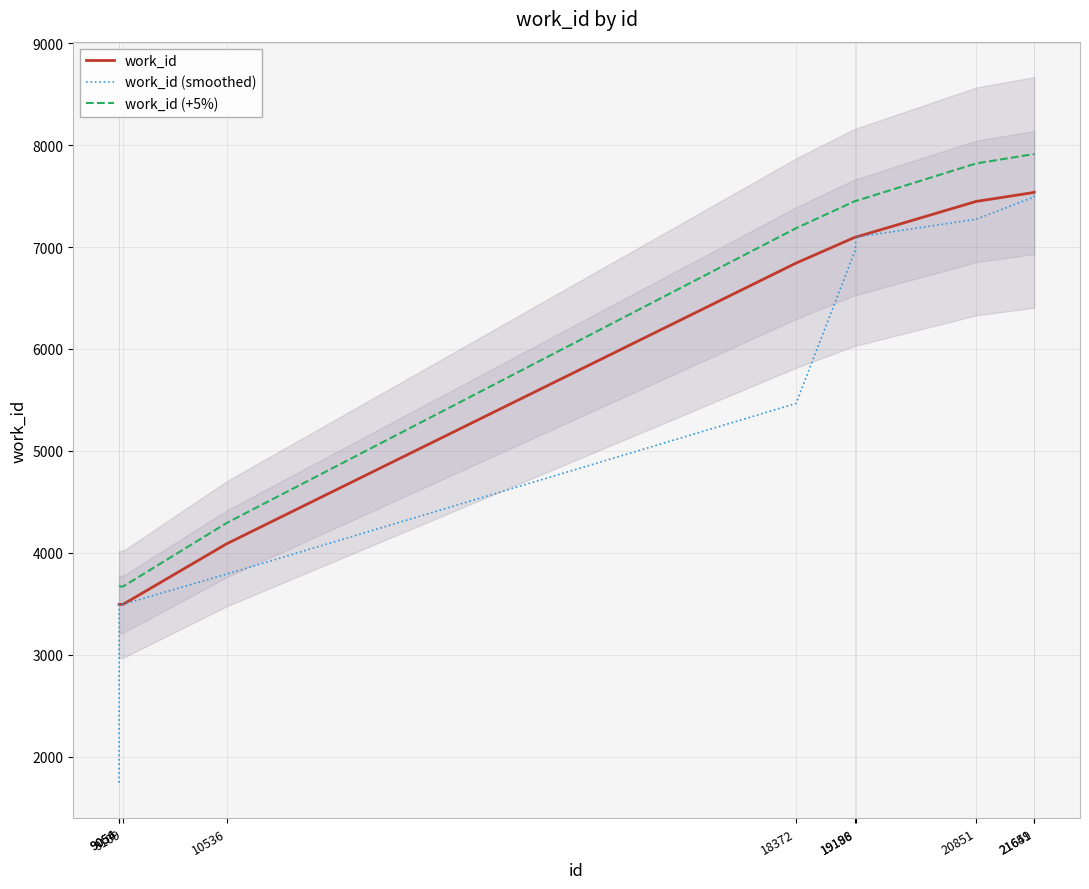

What is the approximate value of work_id (smoothed) at 9109?

3496.0